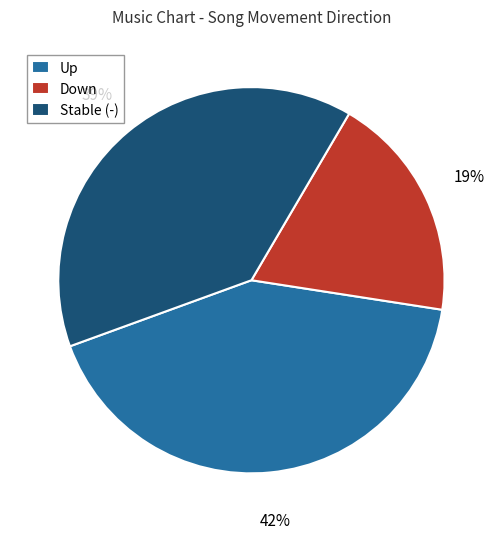

Approximately how many times larger is the value at Stable (-) compared to Up?

0.9